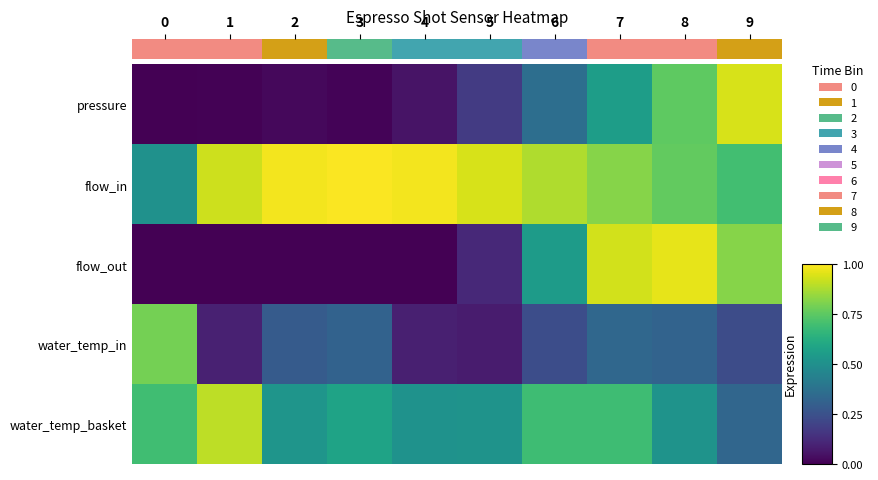

Count the number of data series in this chart.

5